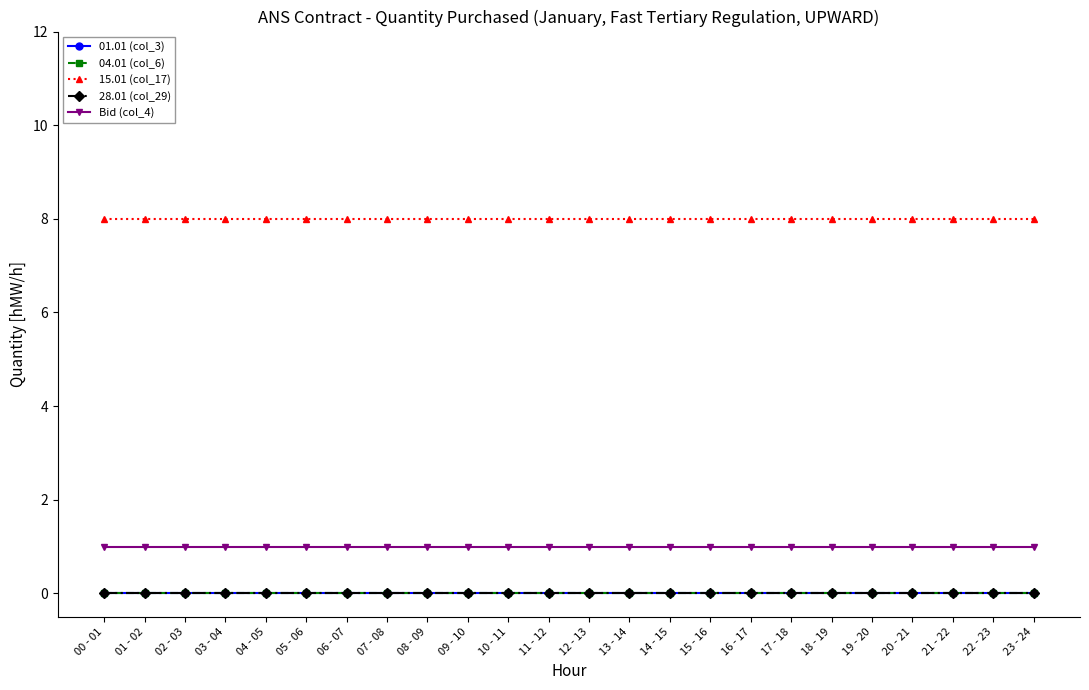

Is this an area chart (filled region under the line)?

No